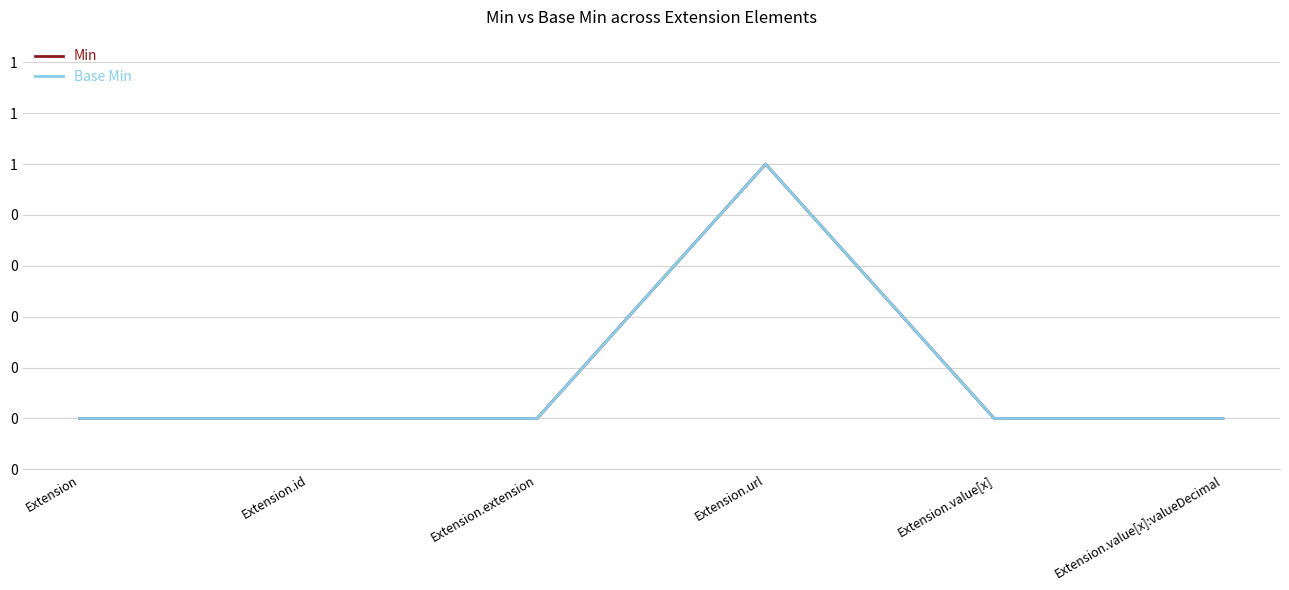

Which category has the highest value in the Min series?

Extension.url